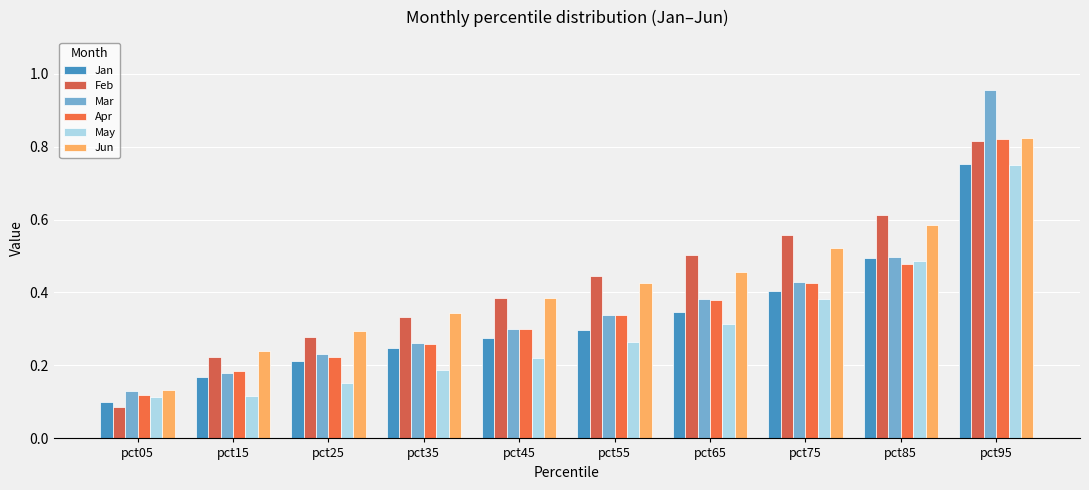

At which category is the sum across all series the highest?

pct95